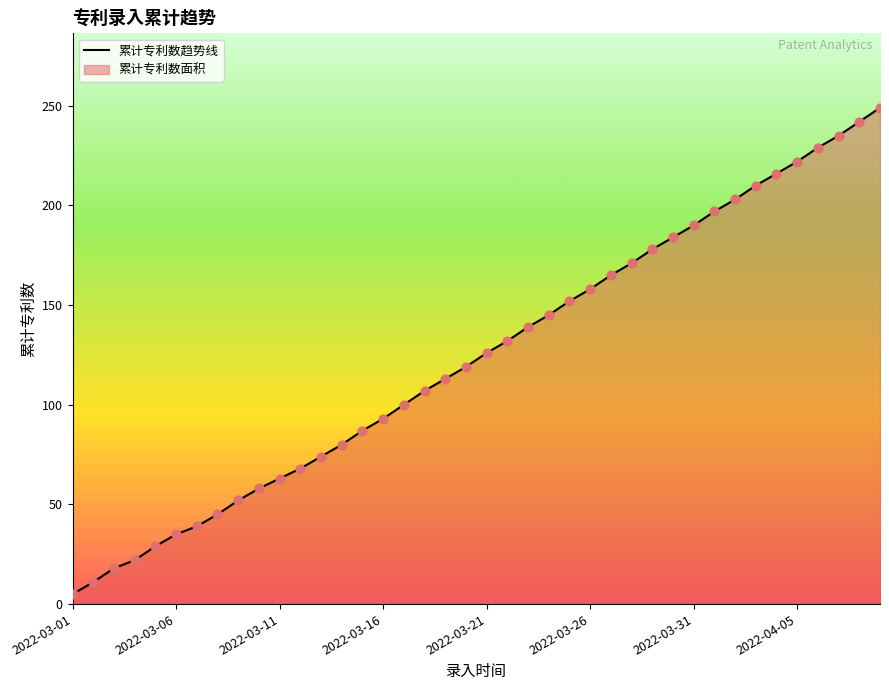

What is the maximum value shown in the chart?

249